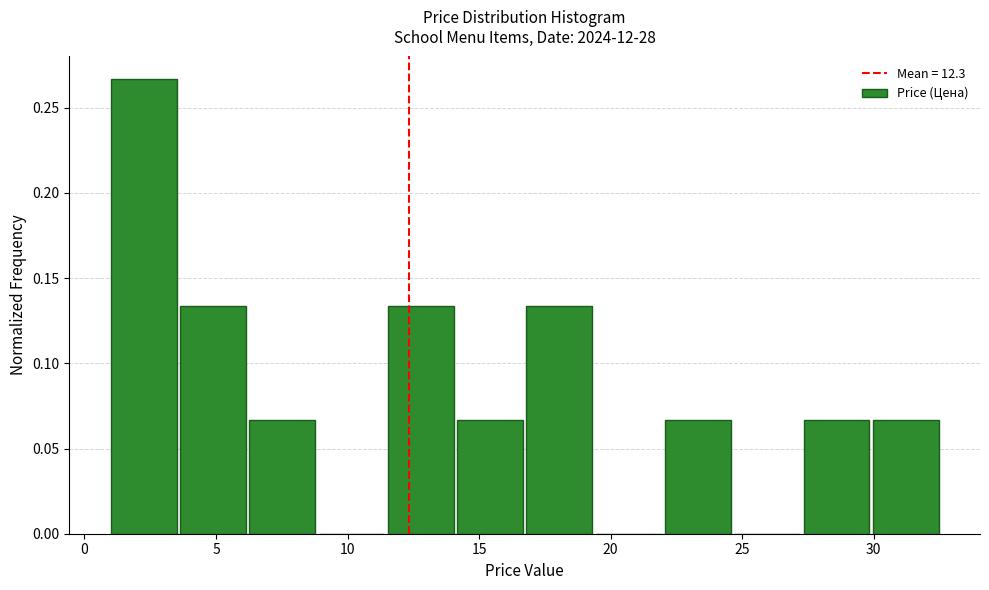

Reading left to right, transcribe this chart: for each bar, give the range it covers on the x-axis and its height. Neither the bar edges nor the heights are printed on the chart, so give them approximately, as read against the axes.

1.0 to 3.5: 0.265
3.5 to 6.5: 0.135
6.5 to 9.0: 0.065
9.0 to 11.5: 0
11.5 to 14.0: 0.135
14.0 to 17.0: 0.065
17.0 to 19.5: 0.135
19.5 to 22.0: 0
22.0 to 24.5: 0.065
24.5 to 27.5: 0
27.5 to 30.0: 0.065
30.0 to 32.5: 0.065